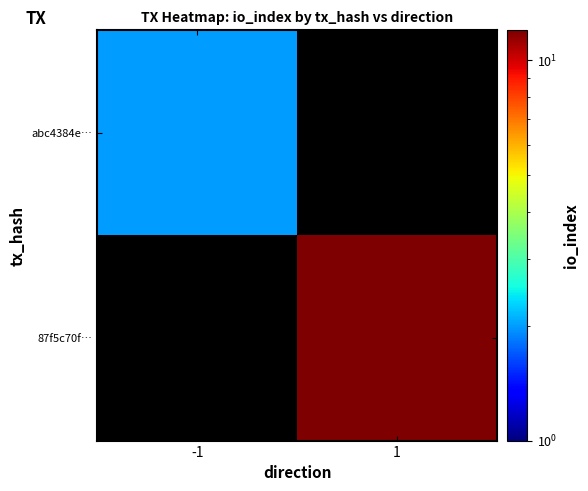

Is the value of abc4384e… at 1 greater than the value of 87f5c70f… at 1?

No